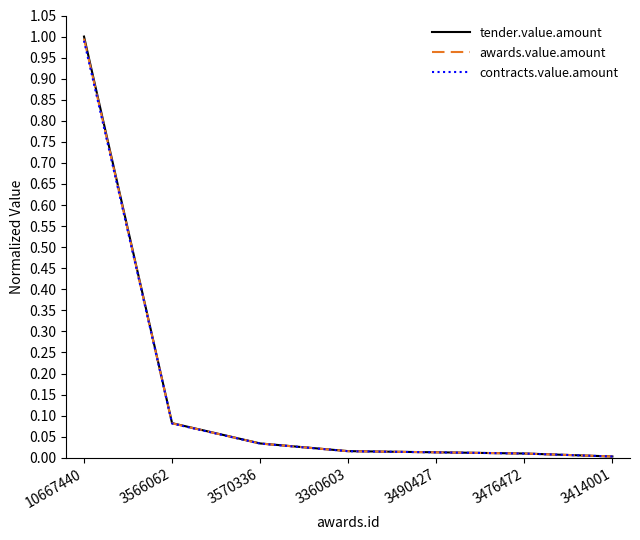

The tender.value.amount series shows 0.1 at 3570336. True or false?

False